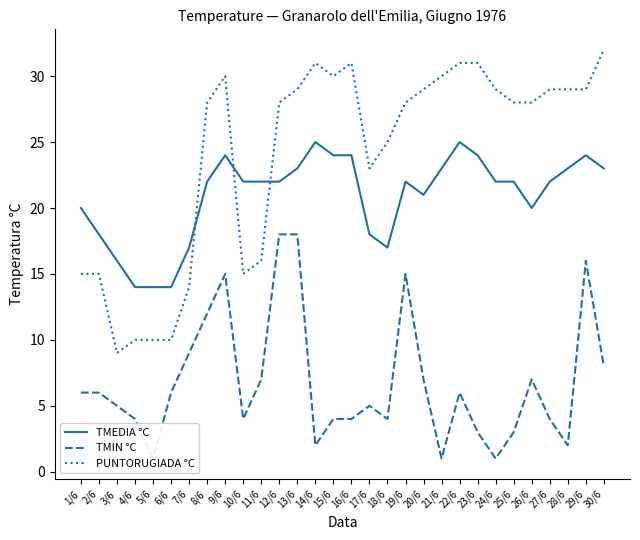

What is the value of the PUNTORUGIADA °C point at the 4th from the left?

10